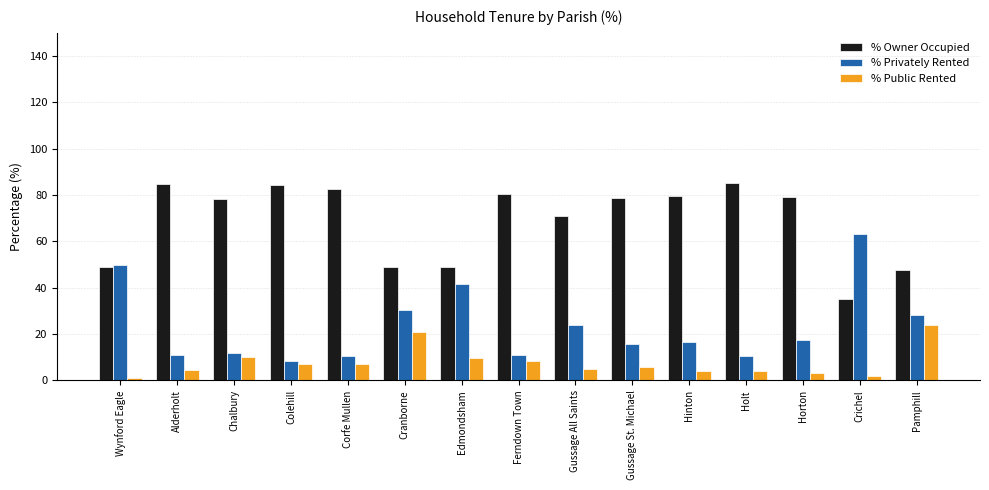

Which series has the largest total across all categories?

% Owner Occupied